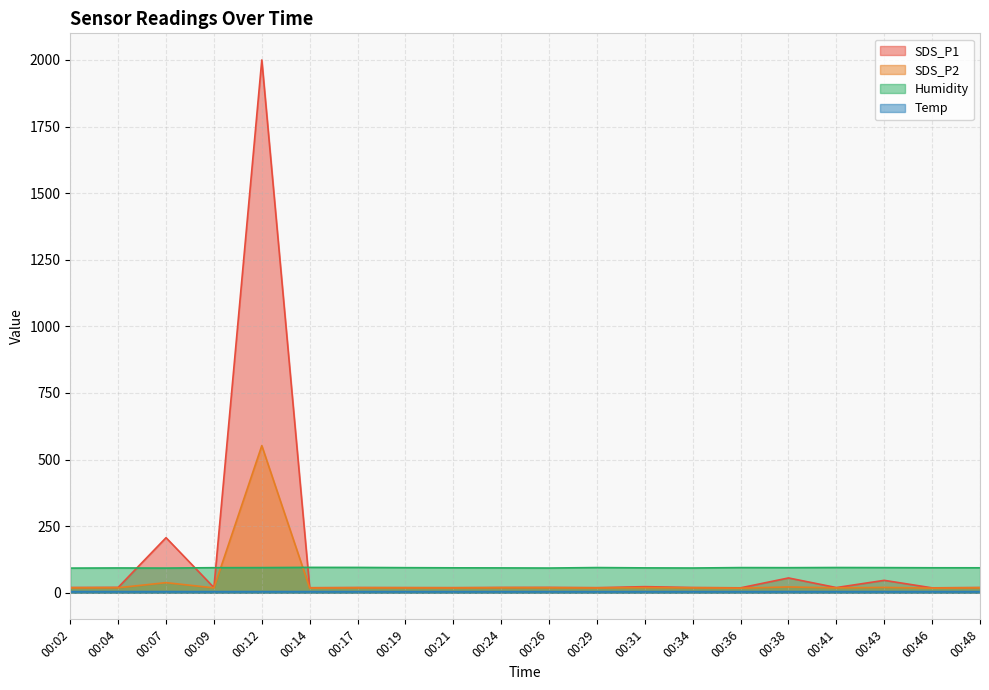

The SDS_P1 series shows 55.4 at 00:38. True or false?

True